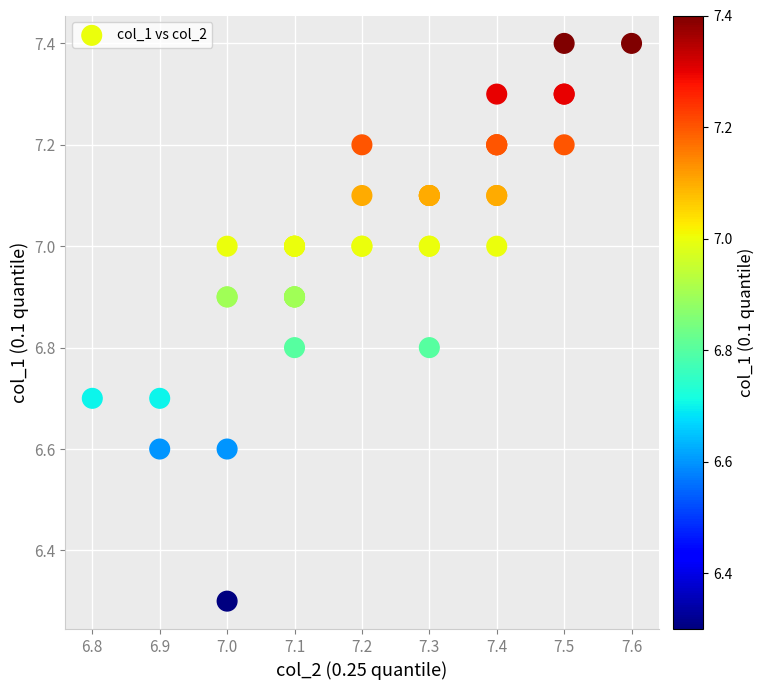

What Y value in the scatter plot is closest to 6?

6.3